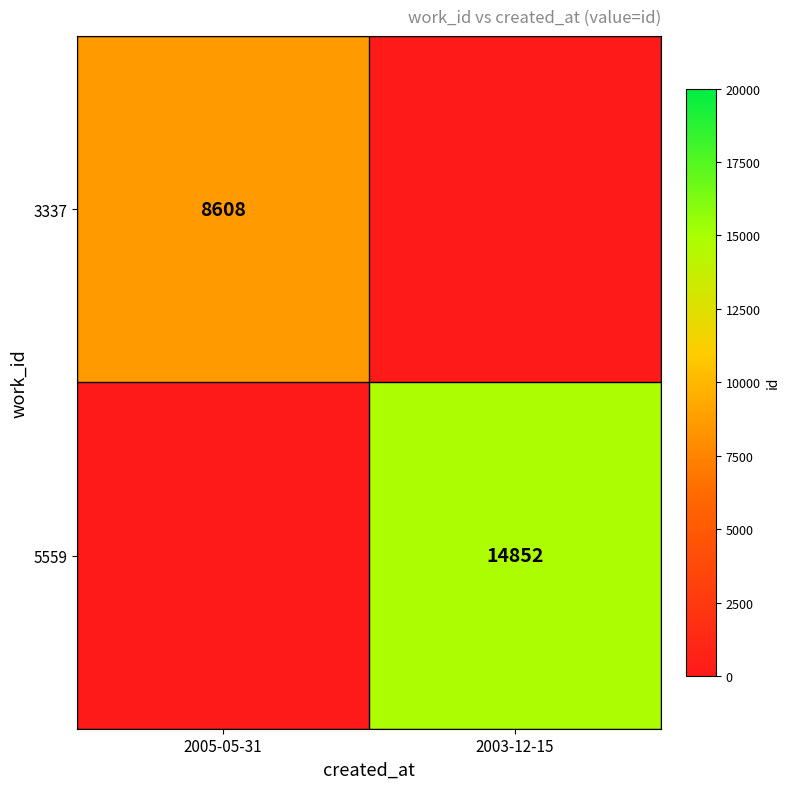

Between 2005-05-31 and 2003-12-15, which is larger?

2003-12-15